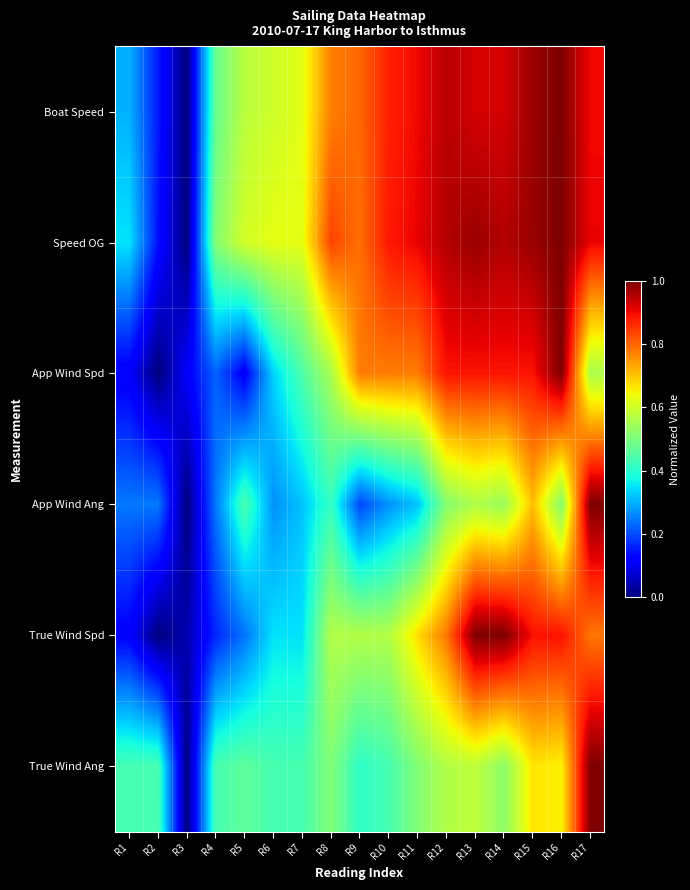

At how many categories does at least one series exceed 0?

17